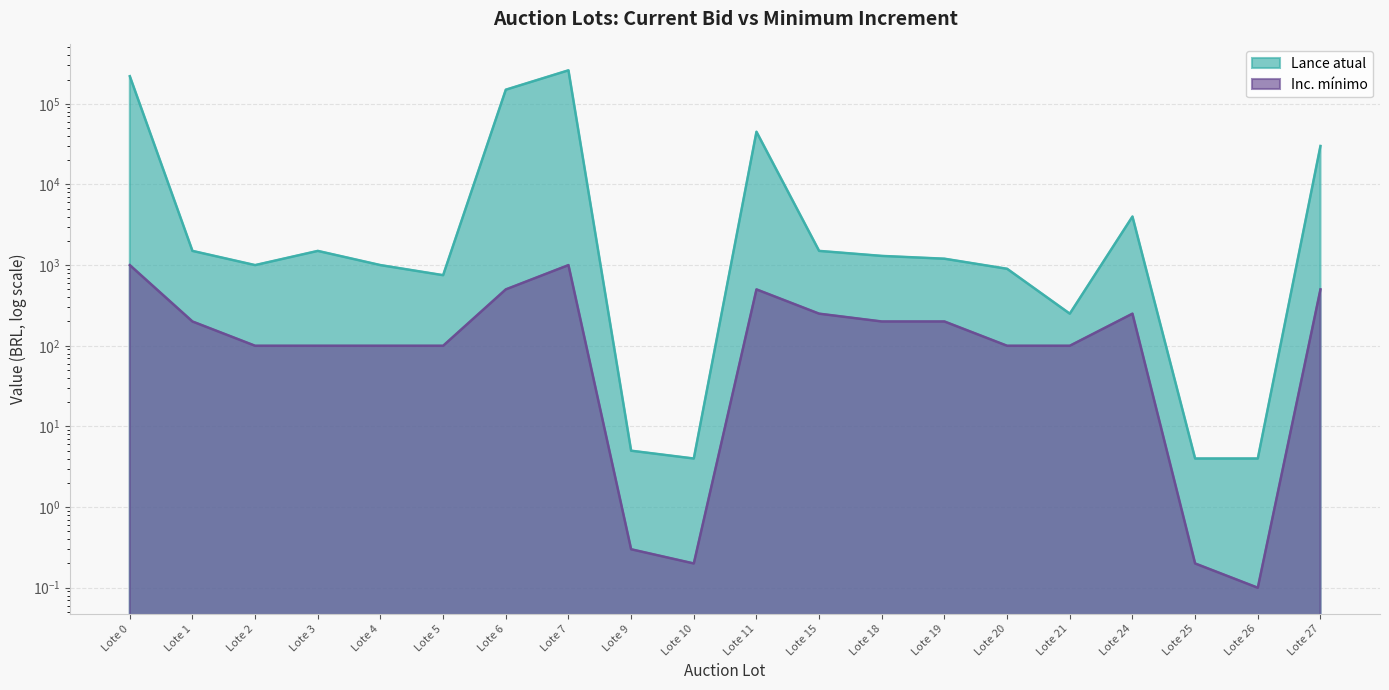

Rank the series by their average value, from lowest to highest.

Inc. mínimo, Lance atual